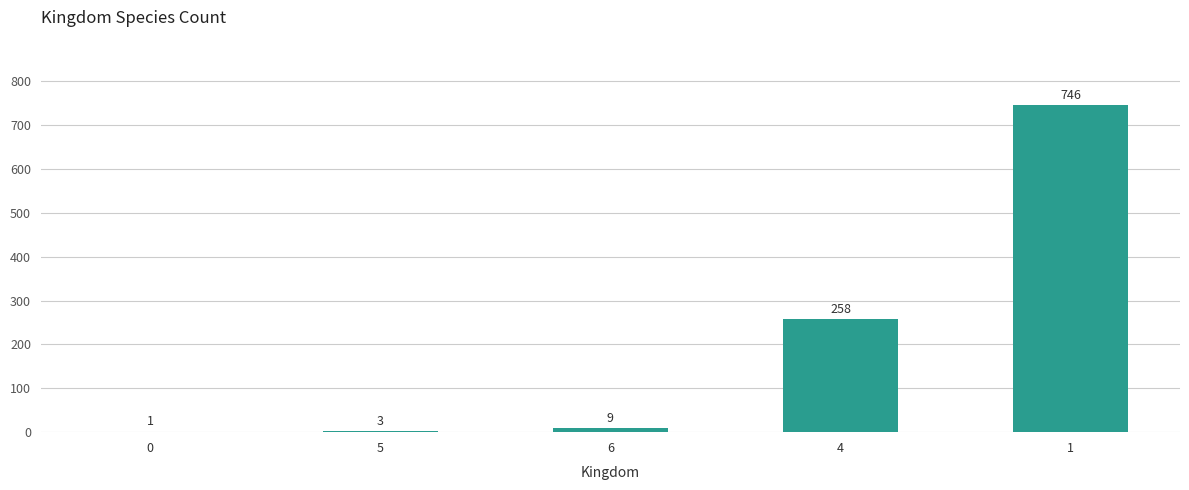

What is the maximum value shown in the chart?

746